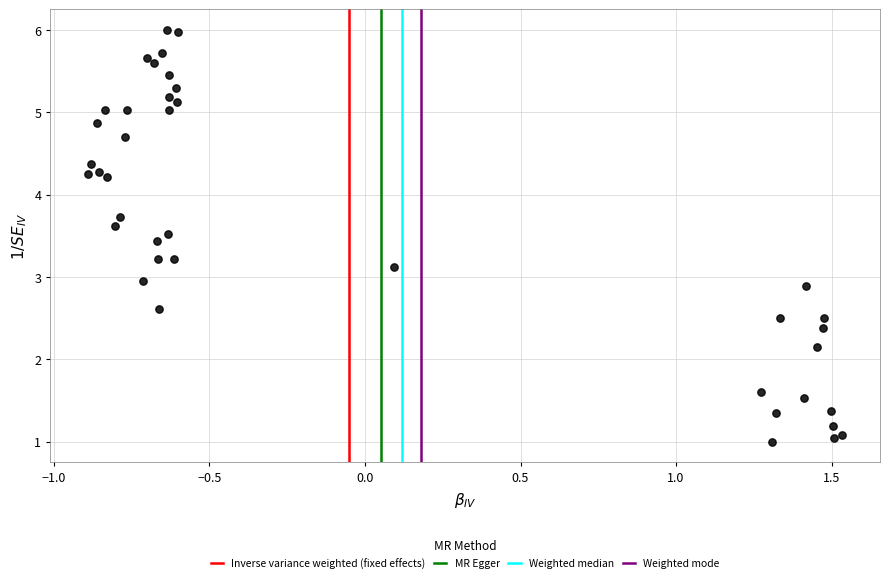

What is the range of X values (max minus min)?

2.4